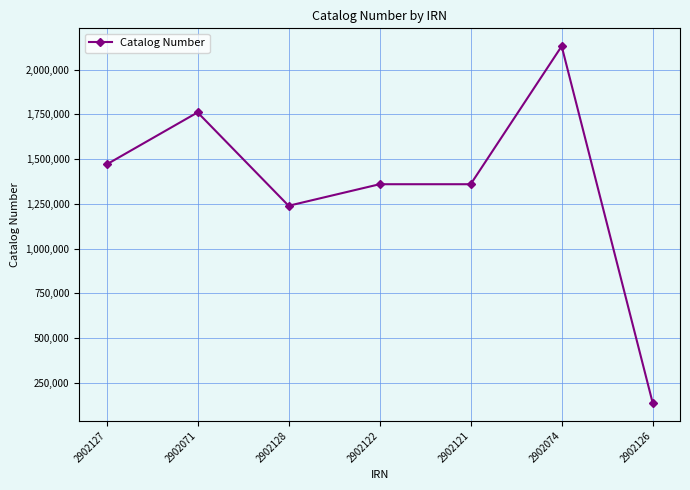

What is the label of the 7th point from the right?

2902127